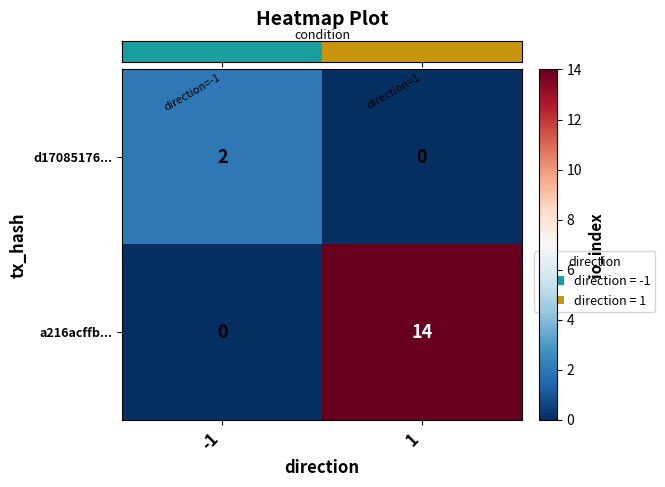

What is the average value of the a216acffb... series?

7